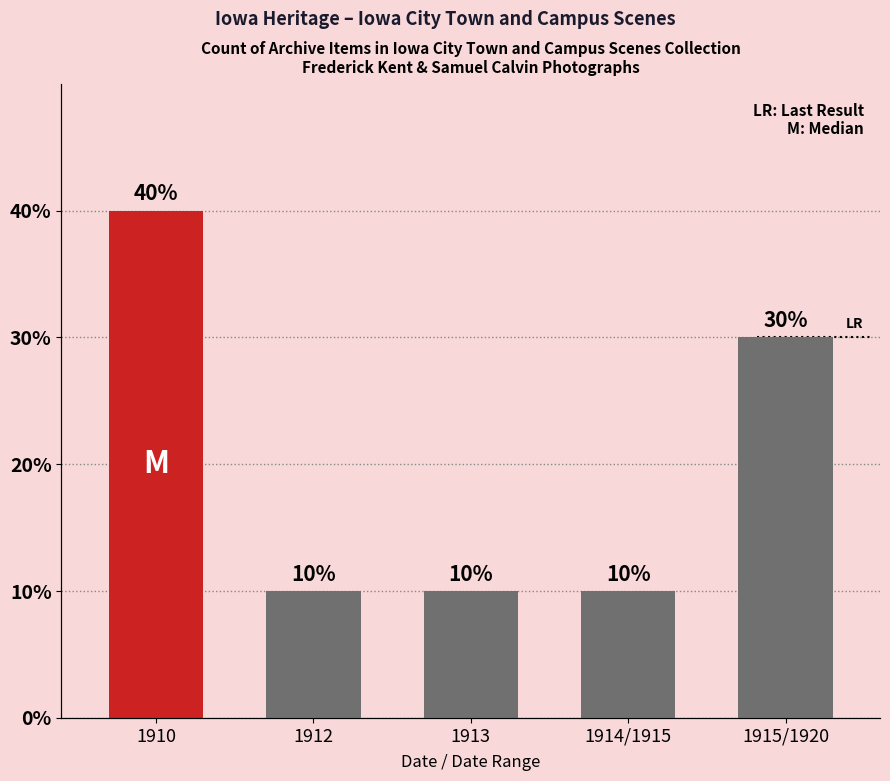

What is the approximate value at 1914/1915?

1